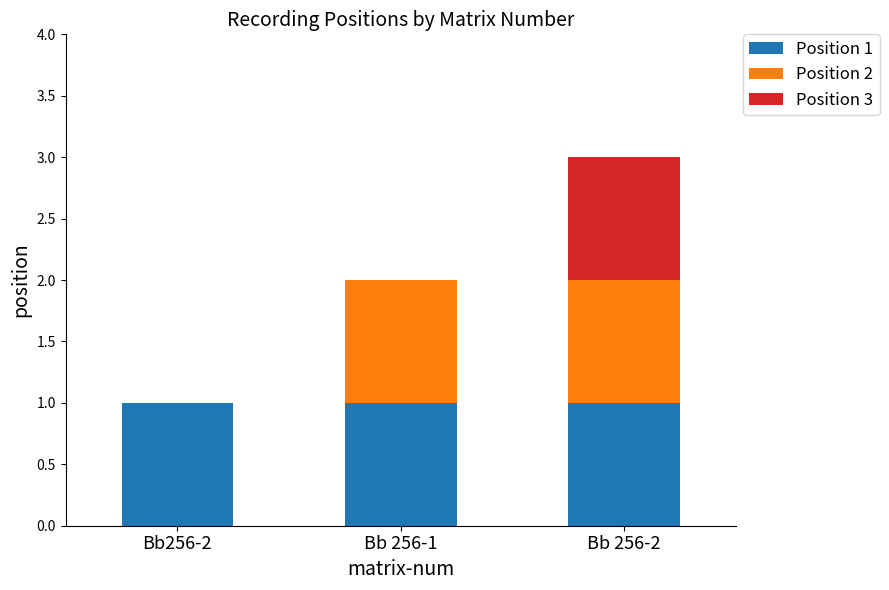

At which category is the sum across all series the highest?

Bb 256-2